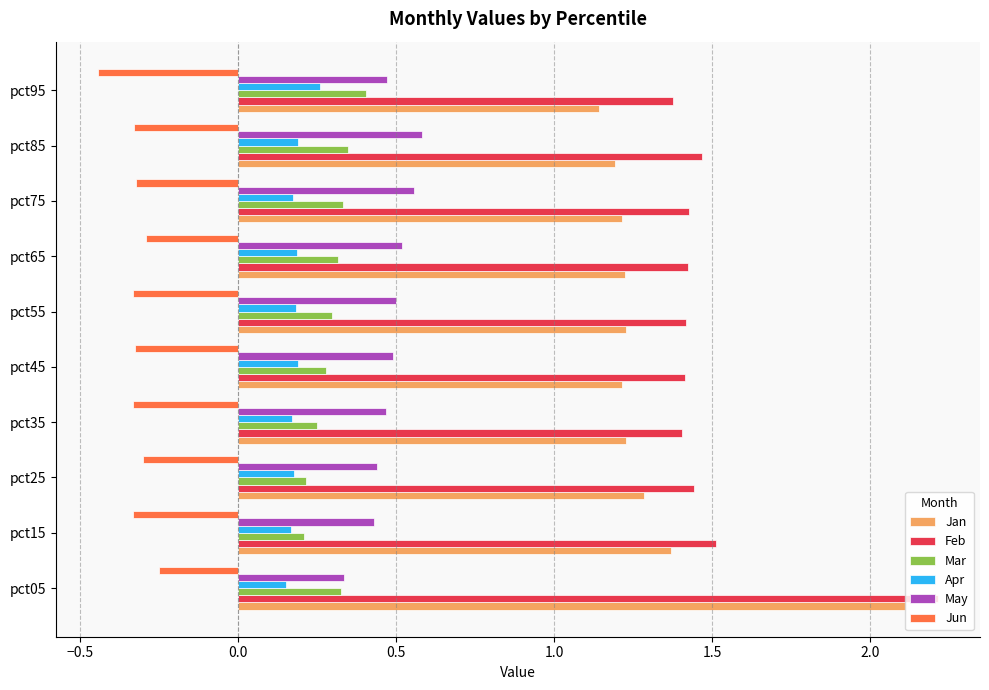

Rank the series by their maximum value, from lowest to highest.

Jun, Apr, Mar, May, Jan, Feb